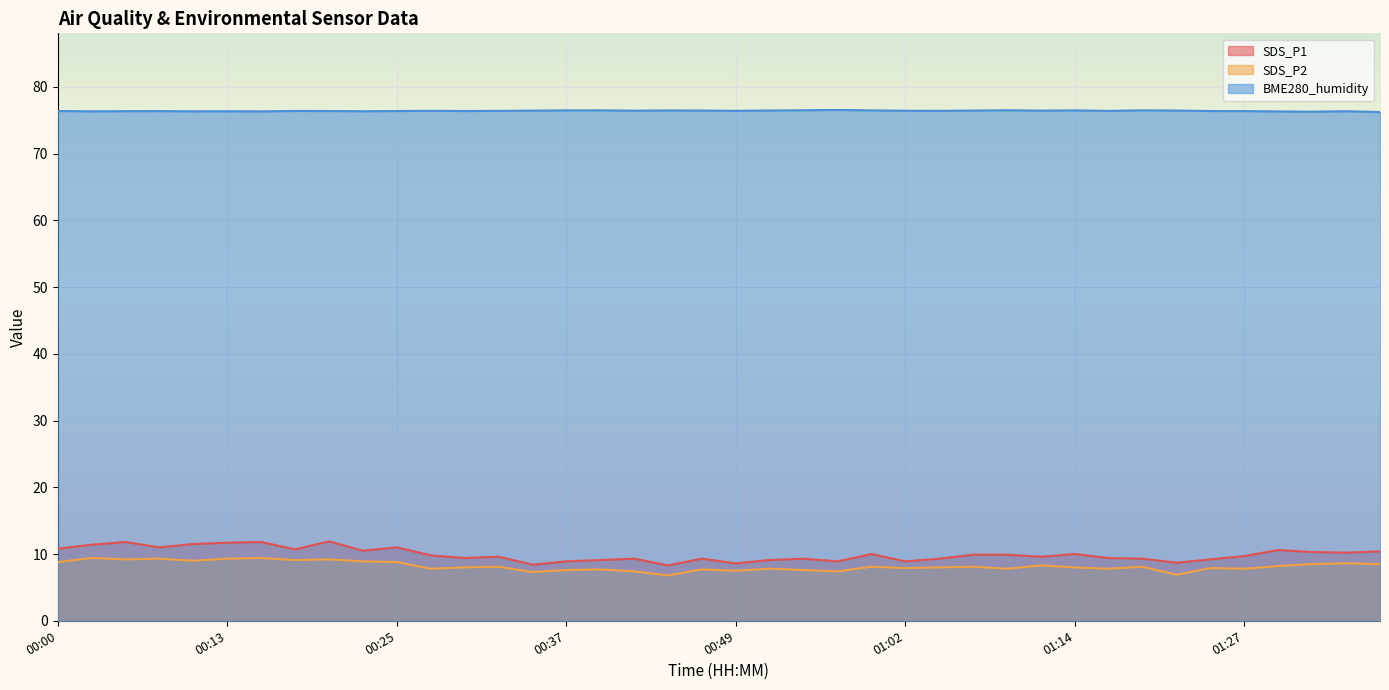

Reading left to right, what are all the values shown in this chart?

SDS_P1: 10.8	11.4	11.8	11.0	11.5	11.7	11.8	10.7	11.9	10.5	11.0	9.8	9.4	9.6	8.4	8.9	9.1	9.3	8.3	9.3	8.6	9.1	9.3	8.9	10.0	8.9	9.3	9.9	9.9	9.6	10.0	9.4	9.3	8.7	9.2	9.7	10.6	10.3	10.2	10.4
SDS_P2: 8.8	9.4	9.2	9.3	9.0	9.3	9.4	9.1	9.2	8.9	8.8	7.8	8.0	8.1	7.3	7.6	7.7	7.4	6.8	7.7	7.5	7.8	7.6	7.4	8.1	7.9	8.0	8.1	7.8	8.3	8.0	7.8	8.1	6.9	7.9	7.8	8.2	8.5	8.6	8.5
BME280_humidity: 76.4	76.3	76.3	76.4	76.3	76.3	76.3	76.4	76.4	76.3	76.4	76.4	76.4	76.4	76.4	76.5	76.5	76.4	76.5	76.4	76.4	76.5	76.5	76.5	76.5	76.4	76.4	76.4	76.5	76.4	76.5	76.4	76.5	76.4	76.4	76.4	76.3	76.3	76.3	76.2